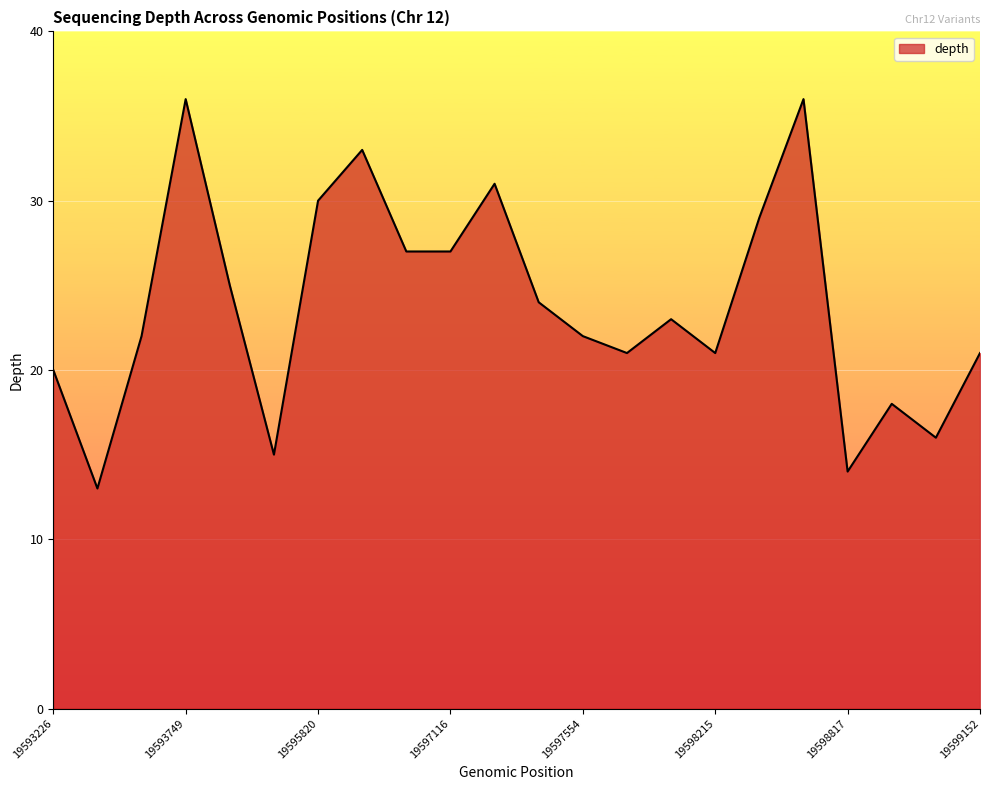

What is the difference between the maximum and minimum values?

23